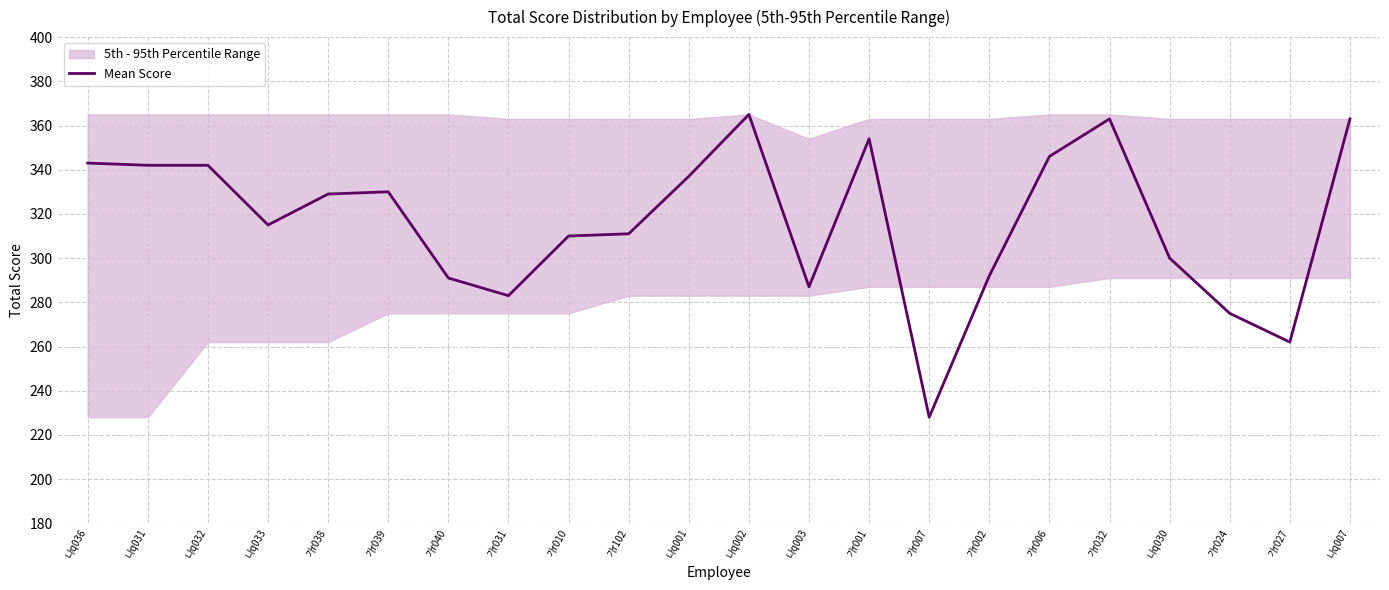

What is the difference between the second highest and minimum values?

135